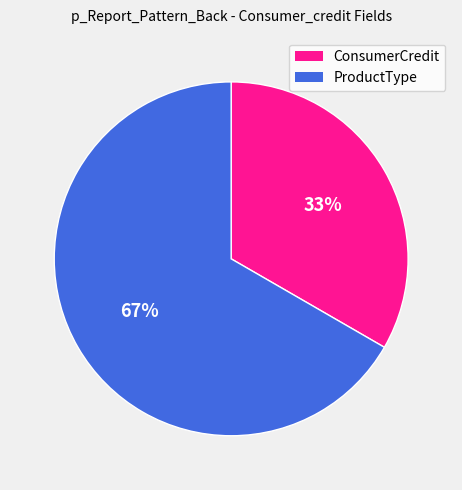

How many slices are in this pie chart?

2